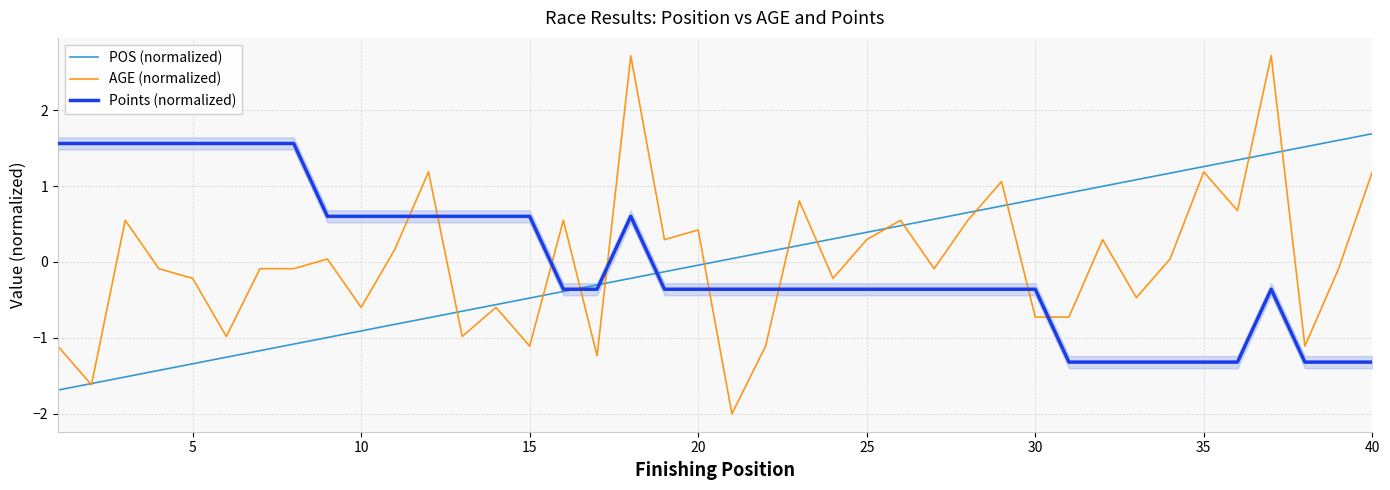

True or false: POS (normalized) has a value of 0.4 at 30.

False